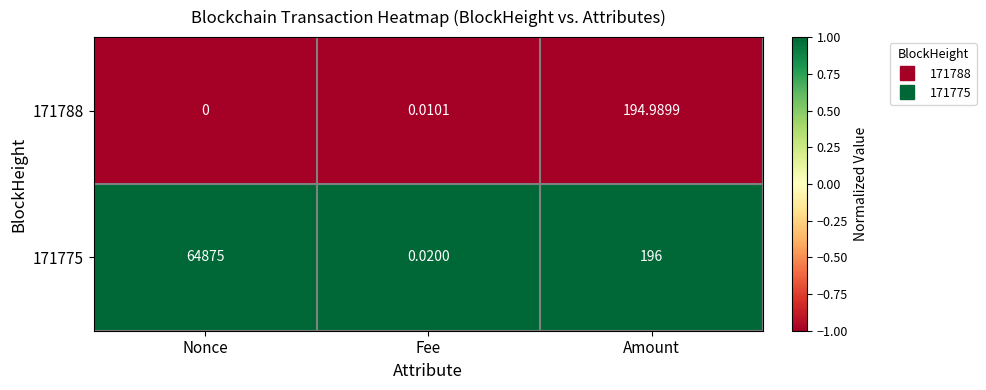

Rank the categories by 171788 value from lowest to highest.

Nonce, Fee, Amount